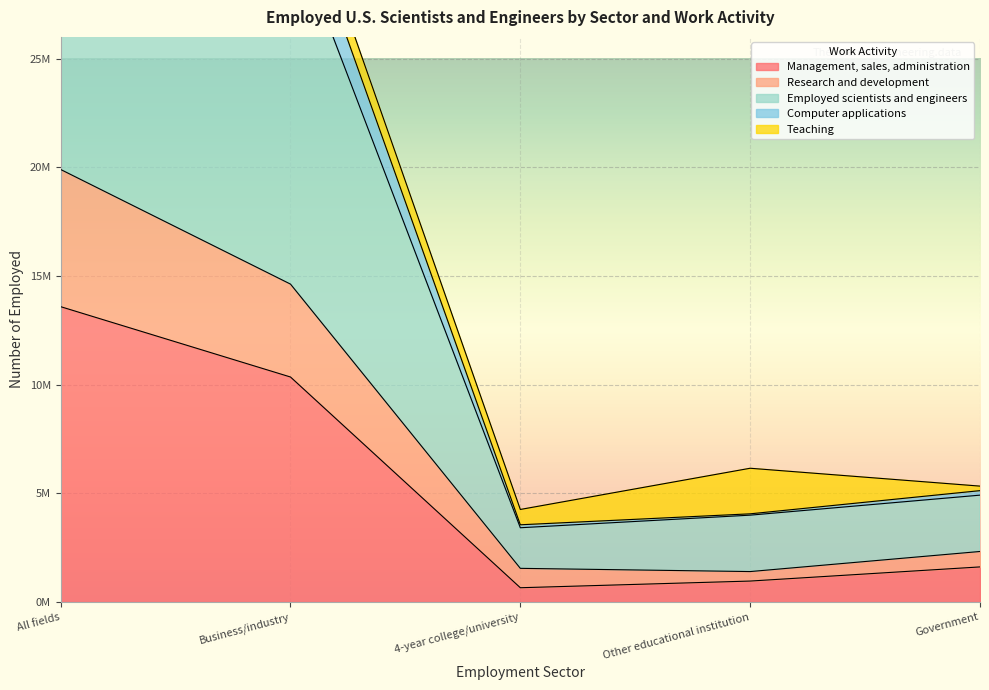

Which series has the widest spread of values?

Employed scientists and engineers